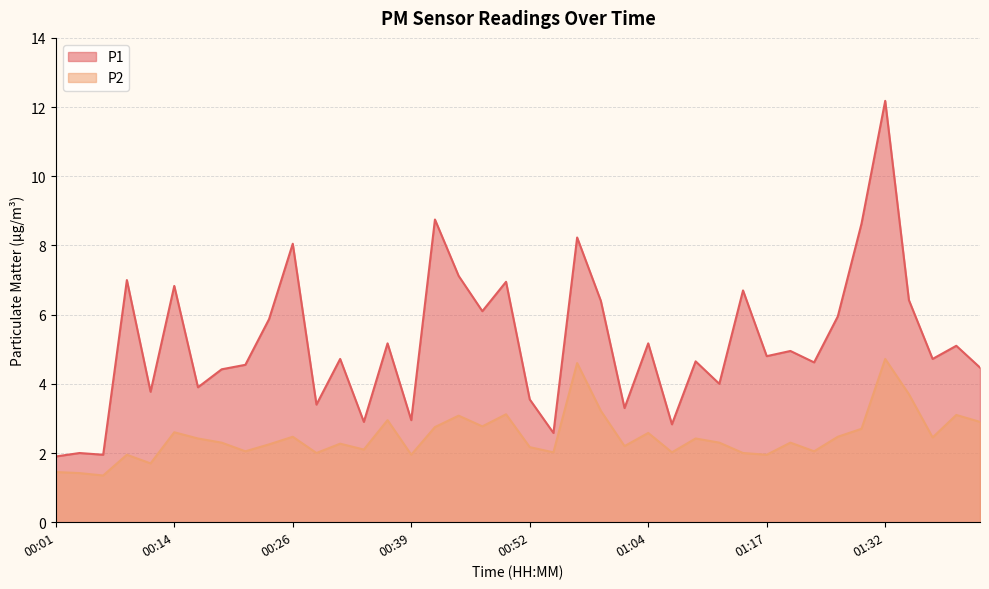

Reading left to right, list all the values displayed in this chart.

P1: 00:01=1.9	00:03=2.0	00:06=1.9	00:08=7.0	00:11=3.8	00:14=6.8	00:16=3.9	00:19=4.4	00:21=4.5	00:24=5.9	00:26=8.1	00:29=3.4	00:31=4.7	00:34=2.9	00:36=5.2	00:39=3.0	00:41=8.8	00:44=7.1	00:46=6.1	00:49=7.0	00:52=3.5	00:54=2.6	00:57=8.2	00:59=6.4	01:02=3.3	01:04=5.2	01:07=2.8	01:09=4.7	01:12=4.0	01:14=6.7	01:17=4.8	01:20=5.0	01:22=4.6	01:27=6.0	01:30=8.6	01:32=12.2	01:35=6.4	01:37=4.7	01:40=5.1	01:42=4.5
P2: 00:01=1.4	00:03=1.4	00:06=1.4	00:08=1.9	00:11=1.7	00:14=2.6	00:16=2.4	00:19=2.3	00:21=2.0	00:24=2.2	00:26=2.5	00:29=2.0	00:31=2.3	00:34=2.1	00:36=3.0	00:39=1.9	00:41=2.8	00:44=3.1	00:46=2.8	00:49=3.1	00:52=2.2	00:54=2.0	00:57=4.6	00:59=3.2	01:02=2.2	01:04=2.6	01:07=2.0	01:09=2.4	01:12=2.3	01:14=2.0	01:17=1.9	01:20=2.3	01:22=2.0	01:27=2.5	01:30=2.7	01:32=4.7	01:35=3.7	01:37=2.5	01:40=3.1	01:42=2.9